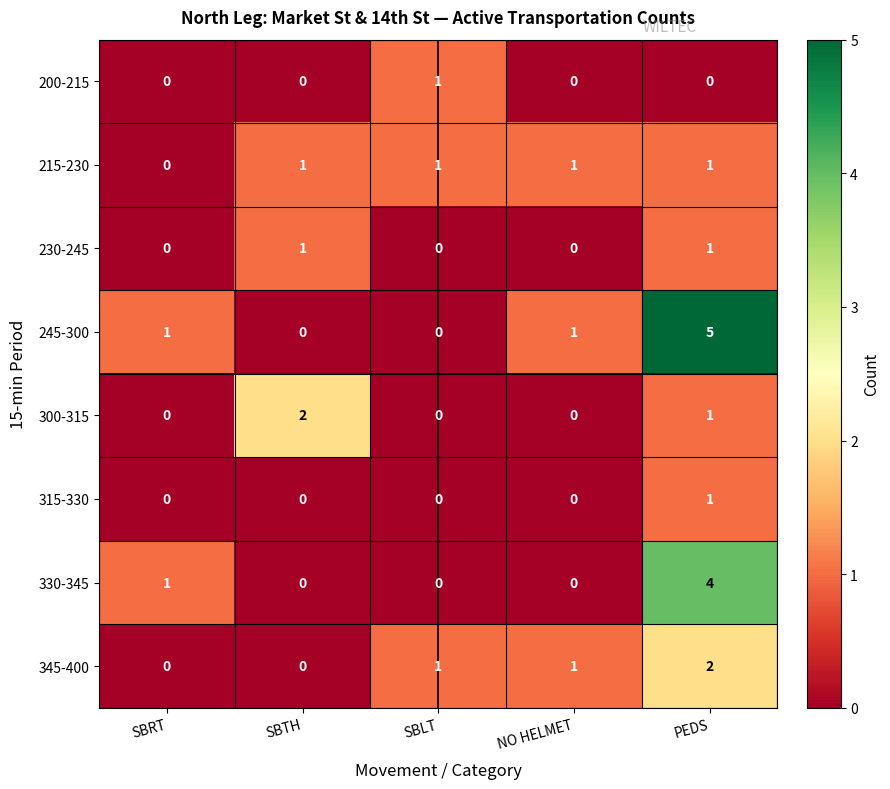

Which series has the largest total across all categories?

245-300